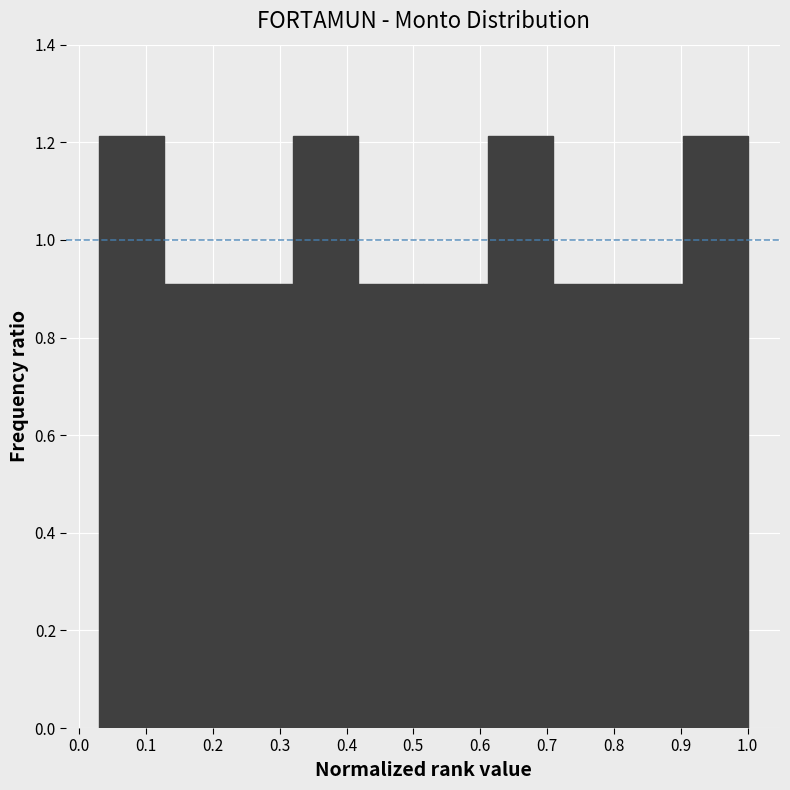

Reading left to right, list every bar in this chart as the range it spans on the x-axis followed by its height. Neither the bar edges nor the heights are printed on the chart, so give them approximately, as read against the axes.

0.03 to 0.13: 1.22
0.13 to 0.22: 0.90
0.22 to 0.32: 0.90
0.32 to 0.42: 1.22
0.42 to 0.51: 0.90
0.51 to 0.61: 0.90
0.61 to 0.71: 1.22
0.71 to 0.81: 0.90
0.81 to 0.90: 0.90
0.90 to 1.00: 1.22